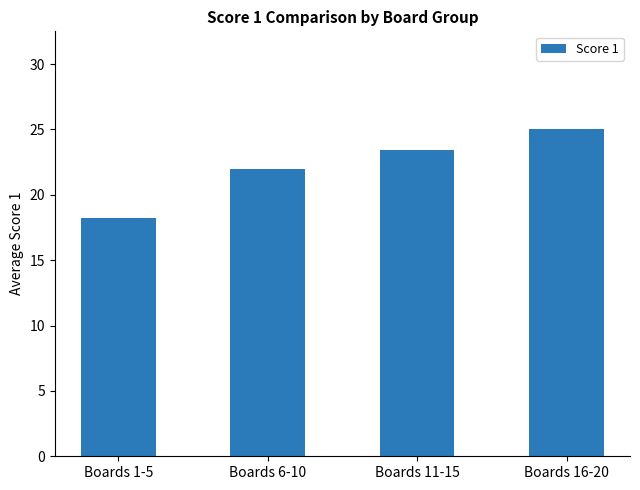

What position from the left is Boards 1-5?

1